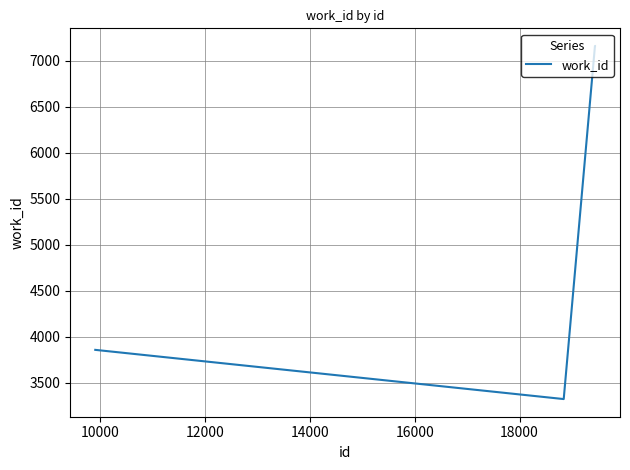

What is the difference between the maximum and minimum values?

3839